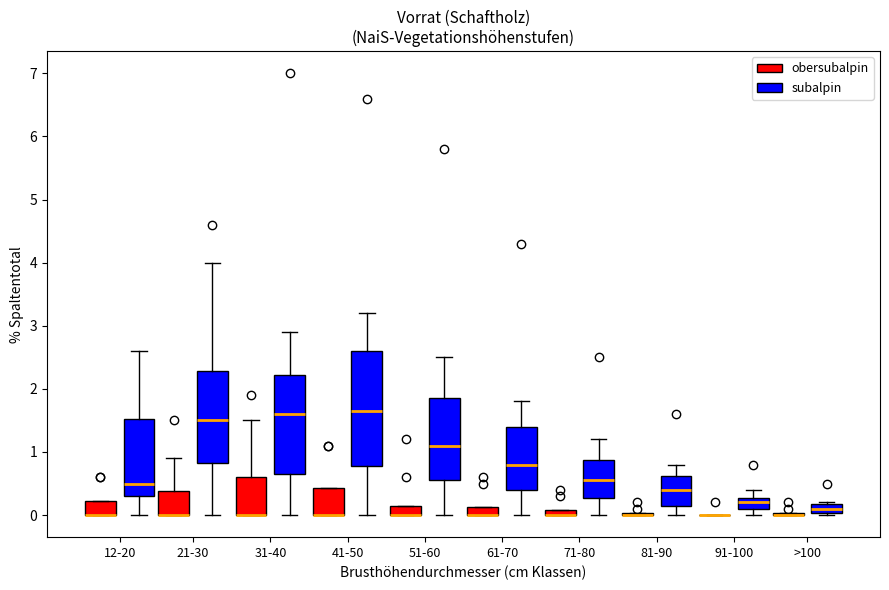

Comparing the boxes themselves (not the whiskers), which one is the tallest?

41-50 (subalpin)